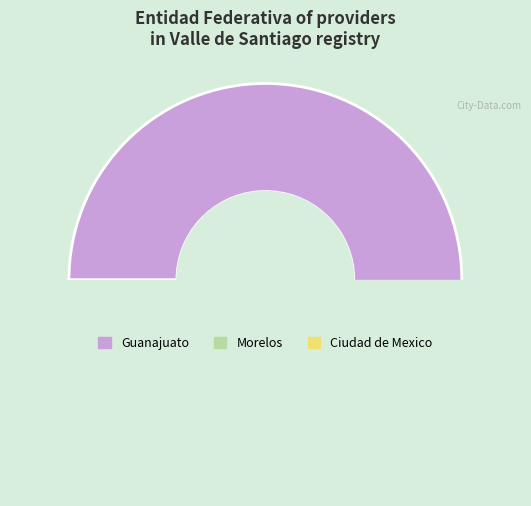

True or false: Morelos accounts for 1% of the total.

False